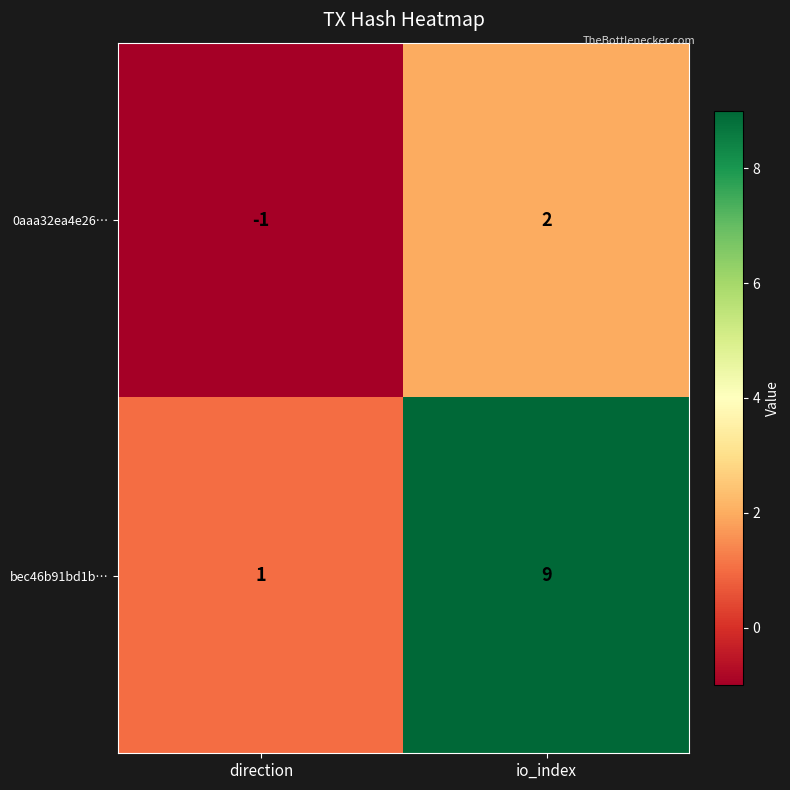

What is the sum of the bec46b91bd1b… values at direction and io_index?

10